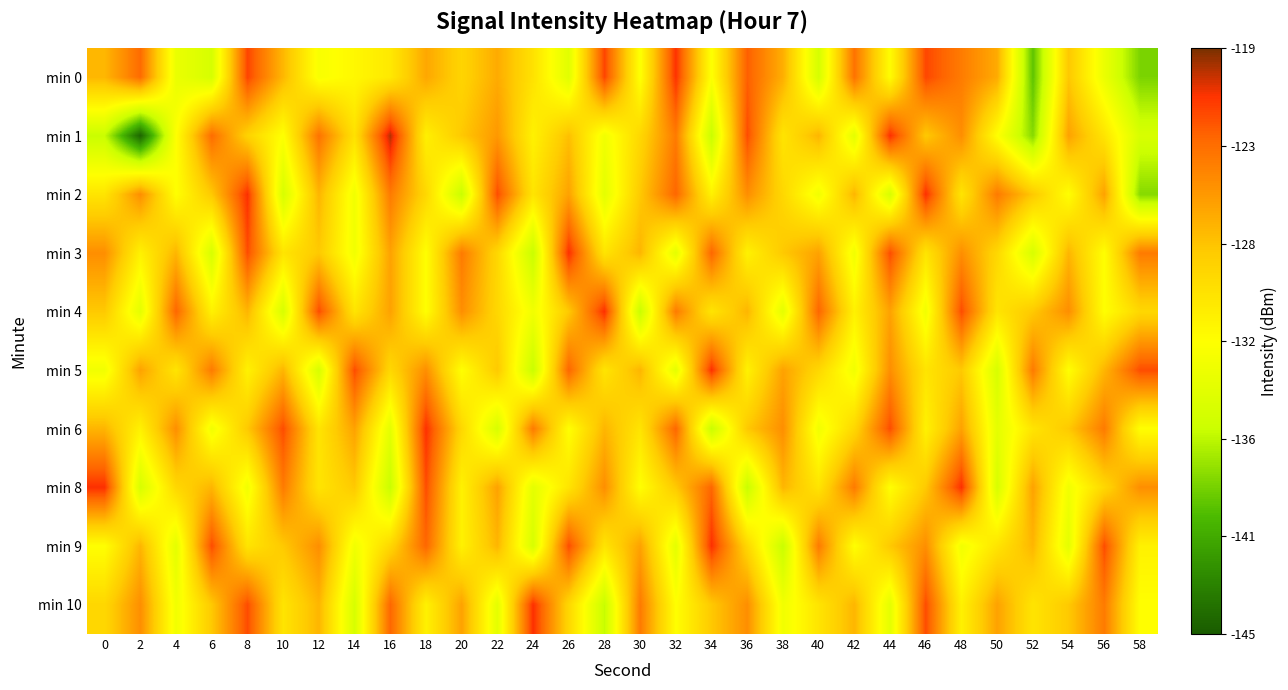

Between 4 and 28, which is larger?

28